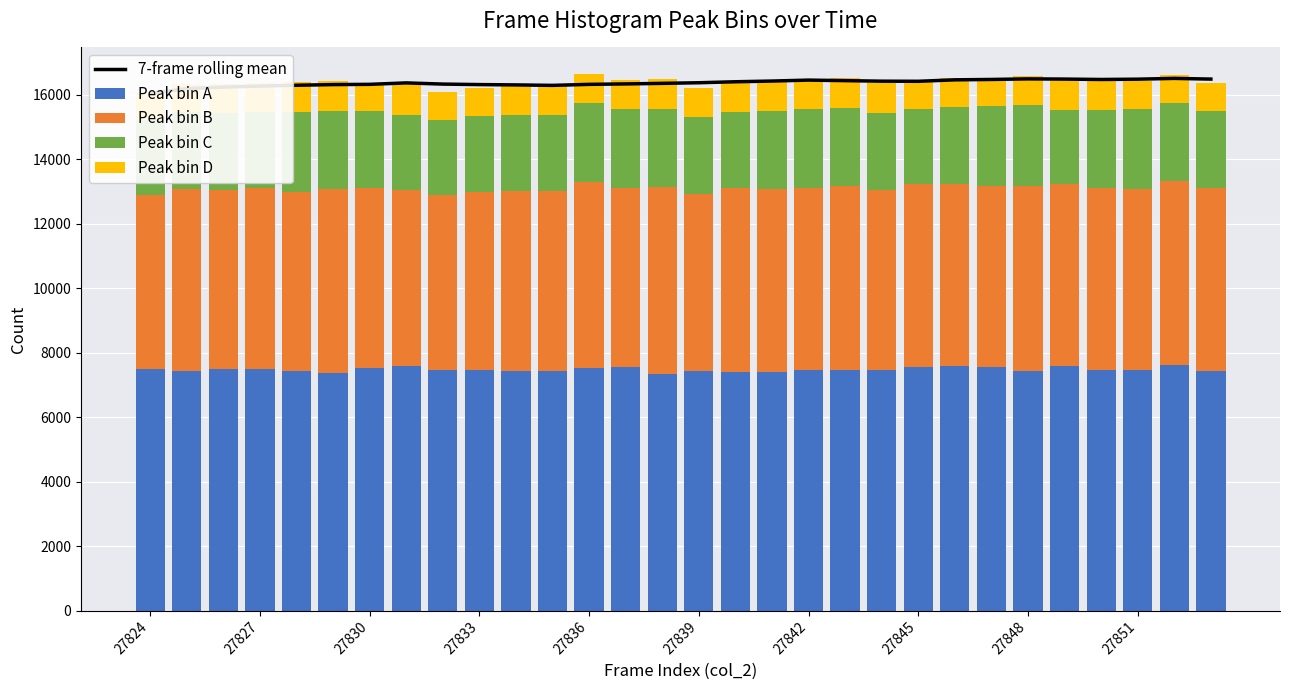

Is the value of Peak bin A at 13 greater than the value of Peak bin C at 11?

Yes